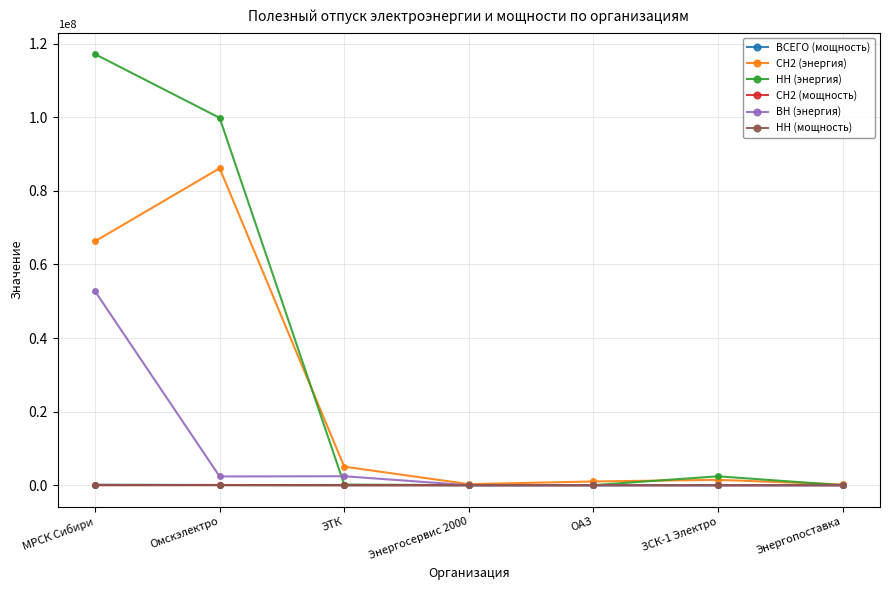

How many data points in НН (энергия) are less than 172768?

3